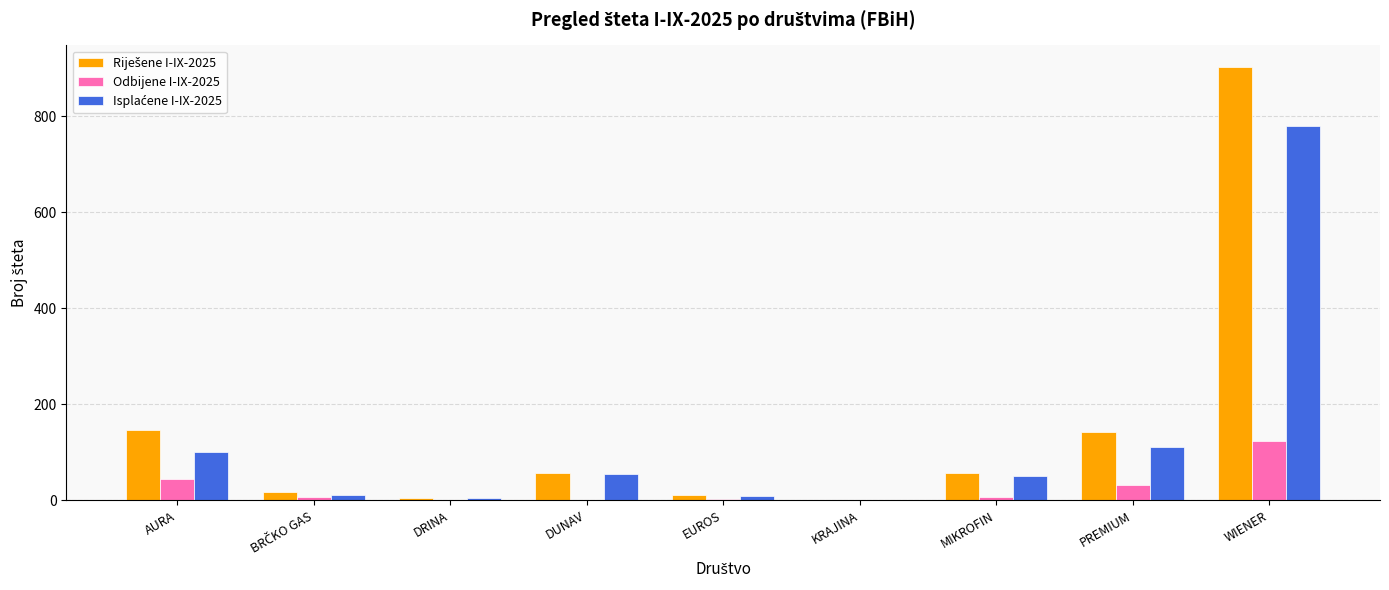

Which category has the highest value across all series?

WIENER